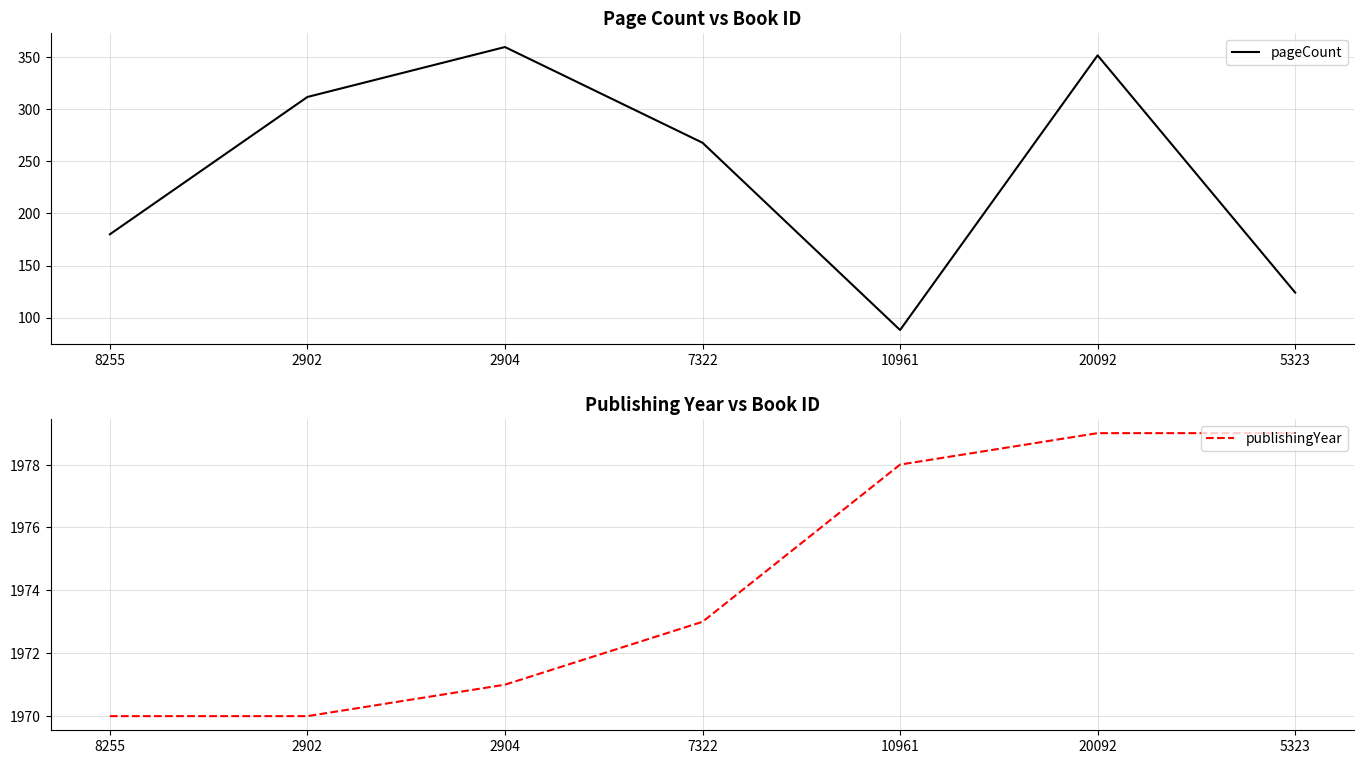

The value of publishingYear at 2904 is 1301. True or false?

False